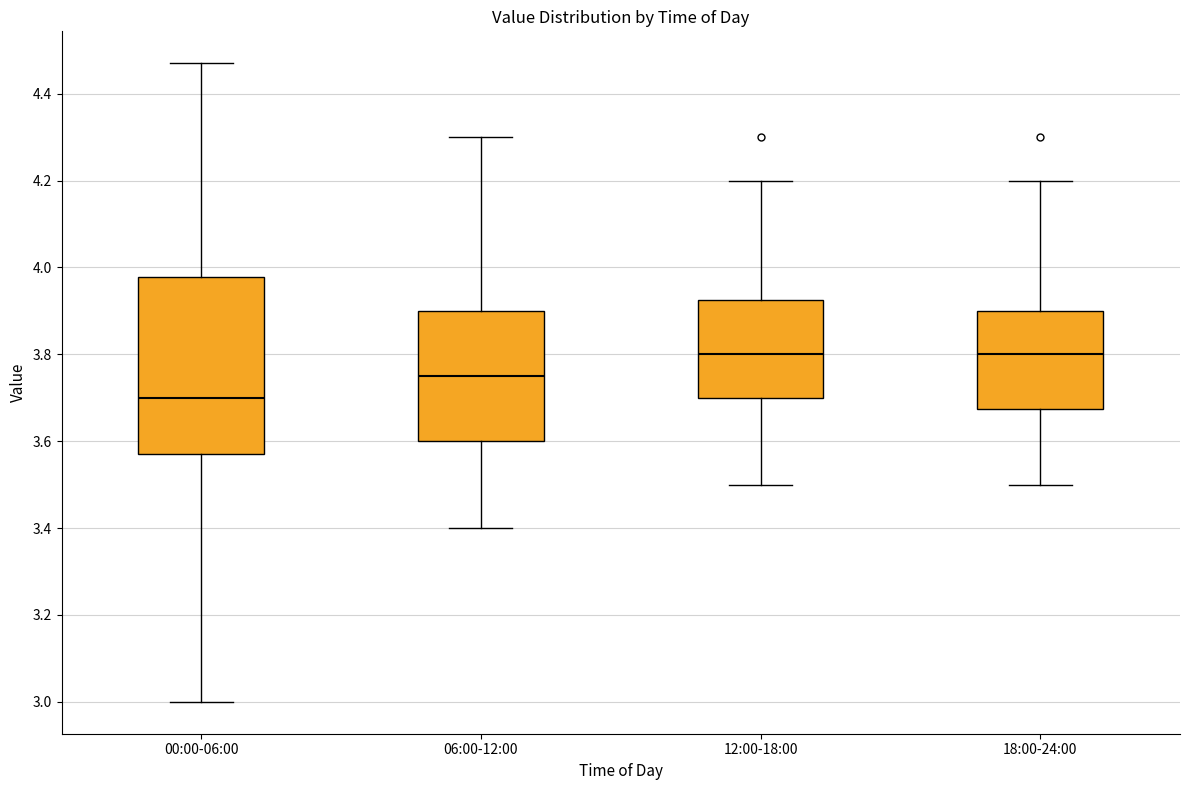

Comparing the boxes themselves (not the whiskers), which one is the tallest?

00:00-06:00